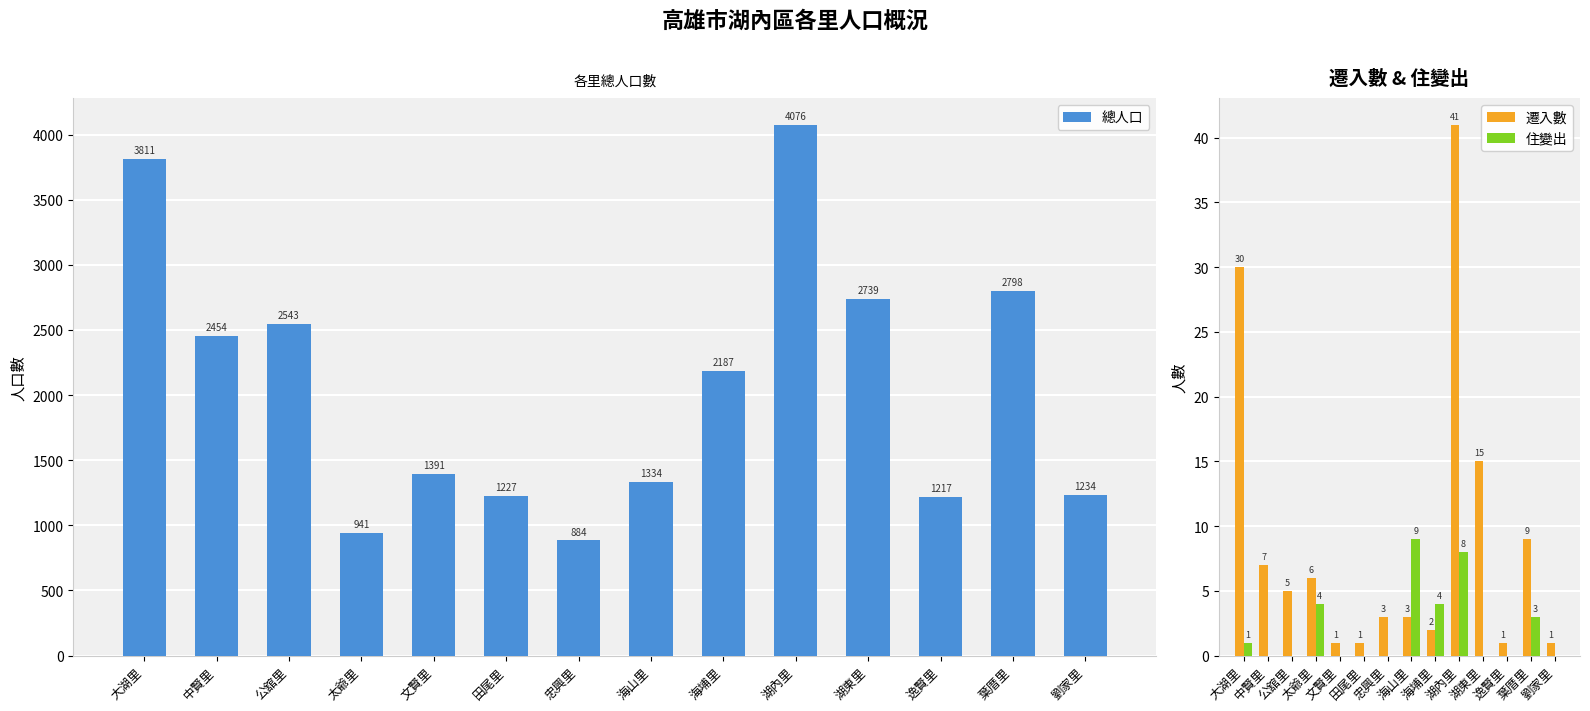

Read the 總人口 value at 田尾里, to the nearest 100.

1200